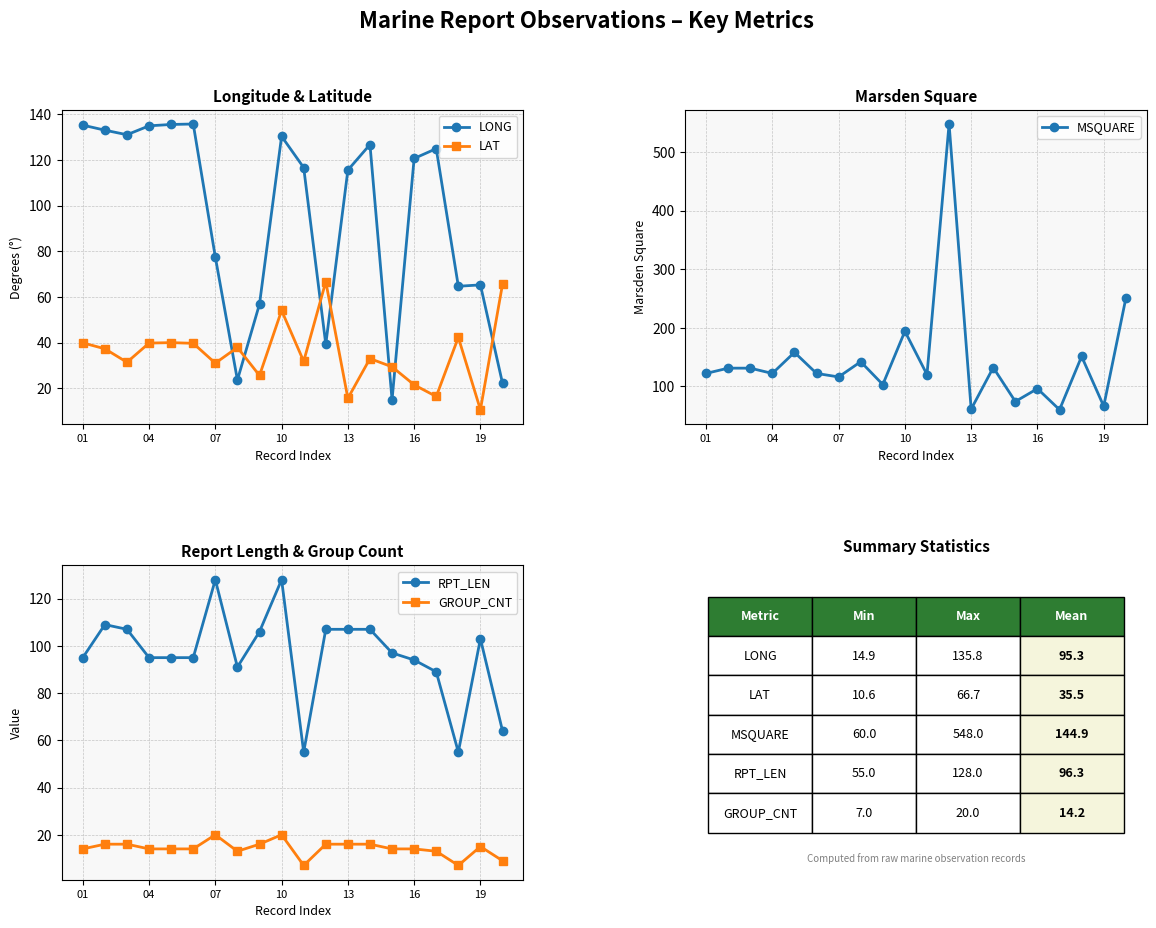

True or false: MSQUARE and LONG intersect in this chart.

True